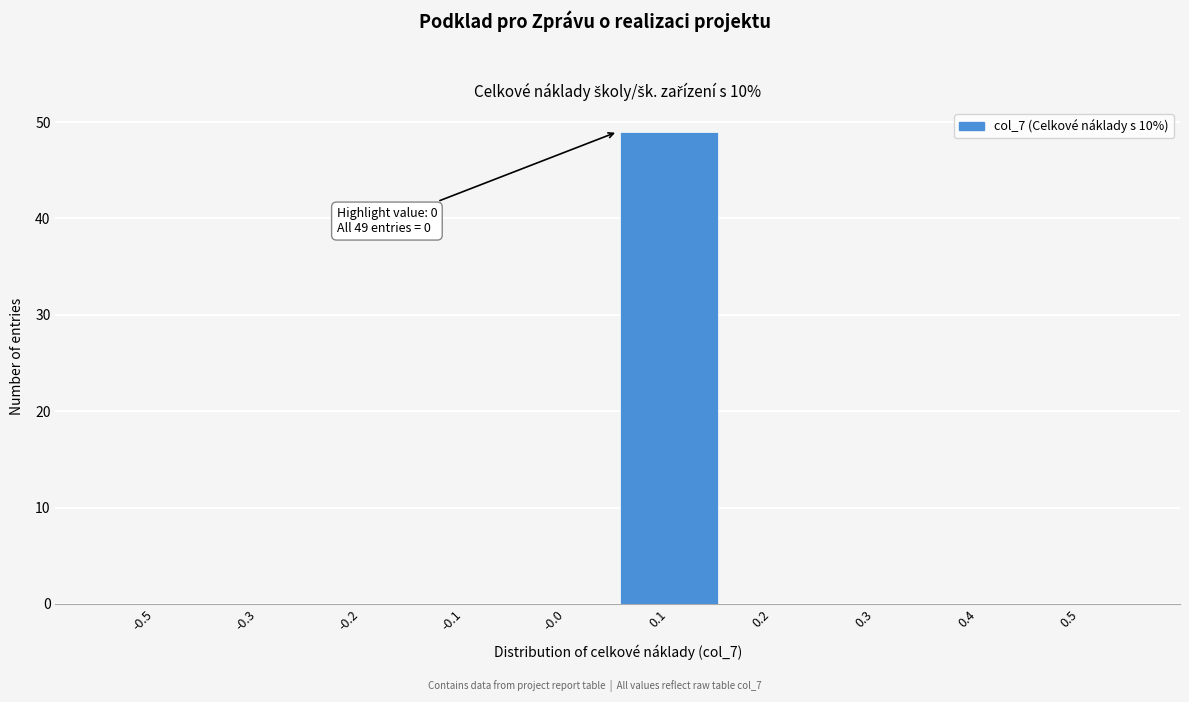

Reading right to left, extract all data points from this chart.

0.5=0	0.4=0	0.3=0	0.2=0	0.1=49	-0.0=0	-0.1=0	-0.2=0	-0.3=0	-0.5=0